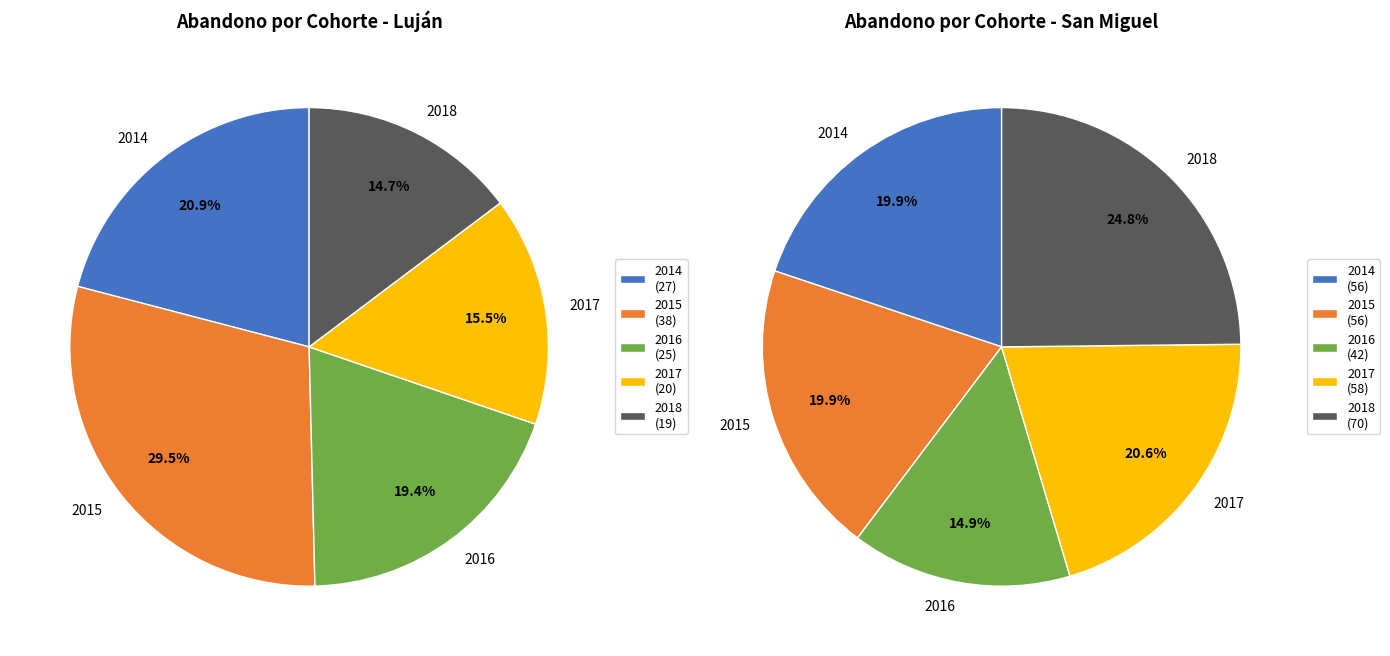

To the nearest percent, what portion does 2015 represent?

20%